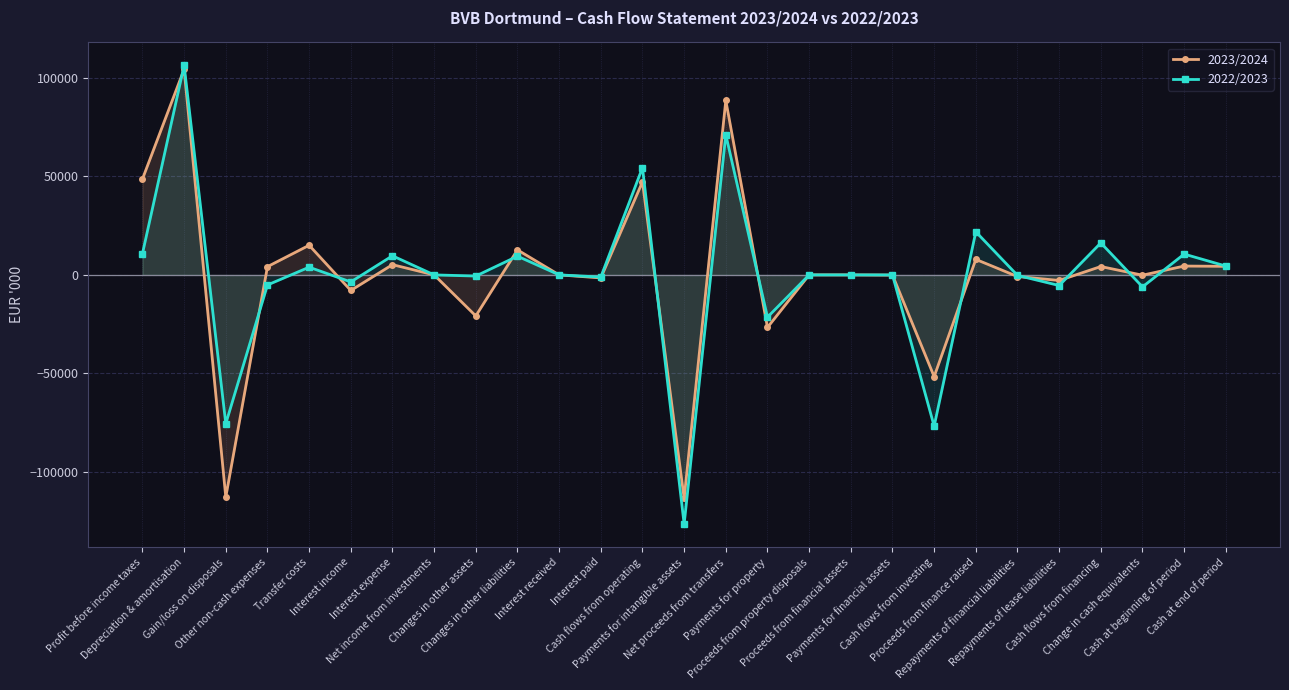

Which series has the largest total across all categories?

2023/2024